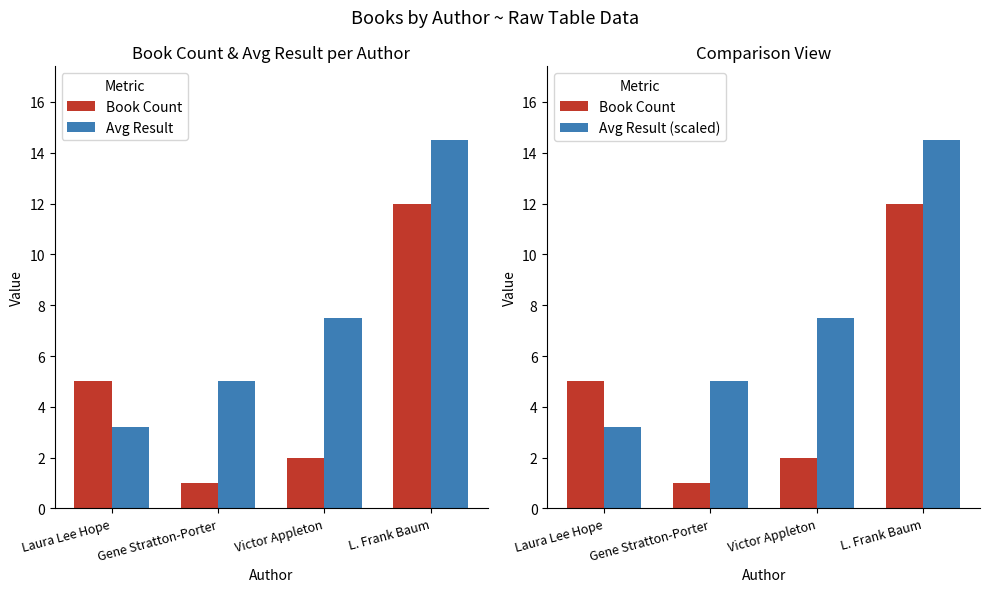

How many groups of bars are there?

4